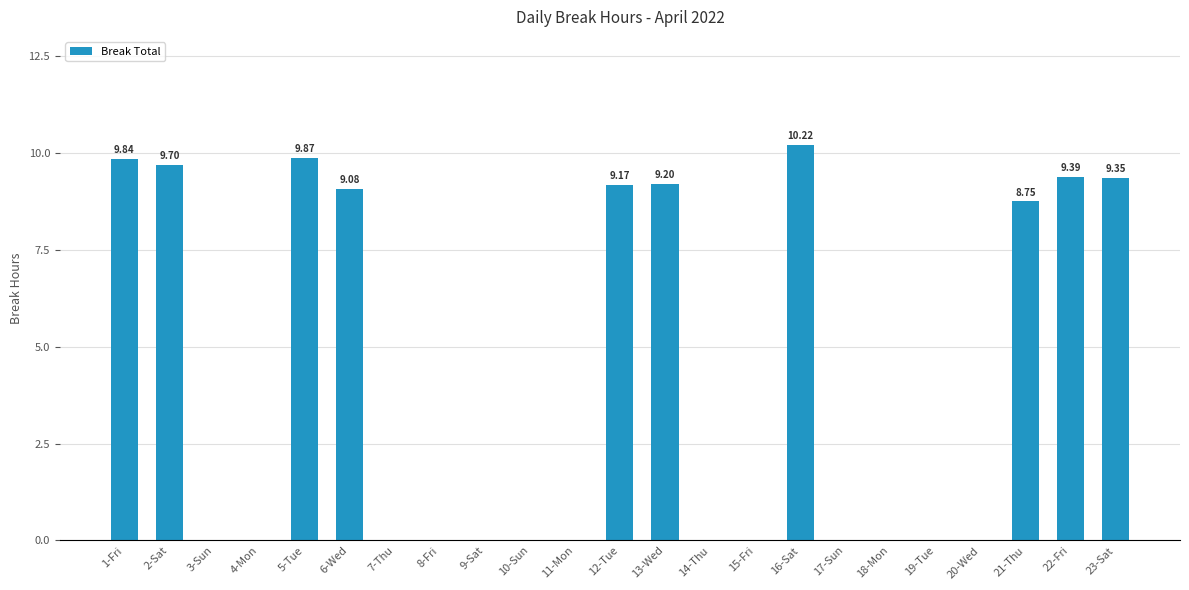

What is the maximum value shown in the chart?

10.2